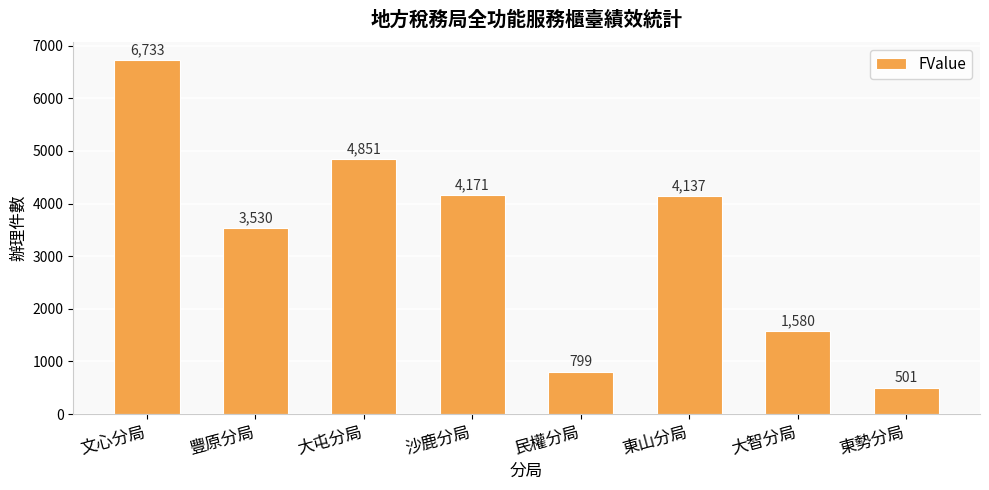

List the labels in order of value, smallest first.

東勢分局, 民權分局, 大智分局, 豐原分局, 東山分局, 沙鹿分局, 大屯分局, 文心分局